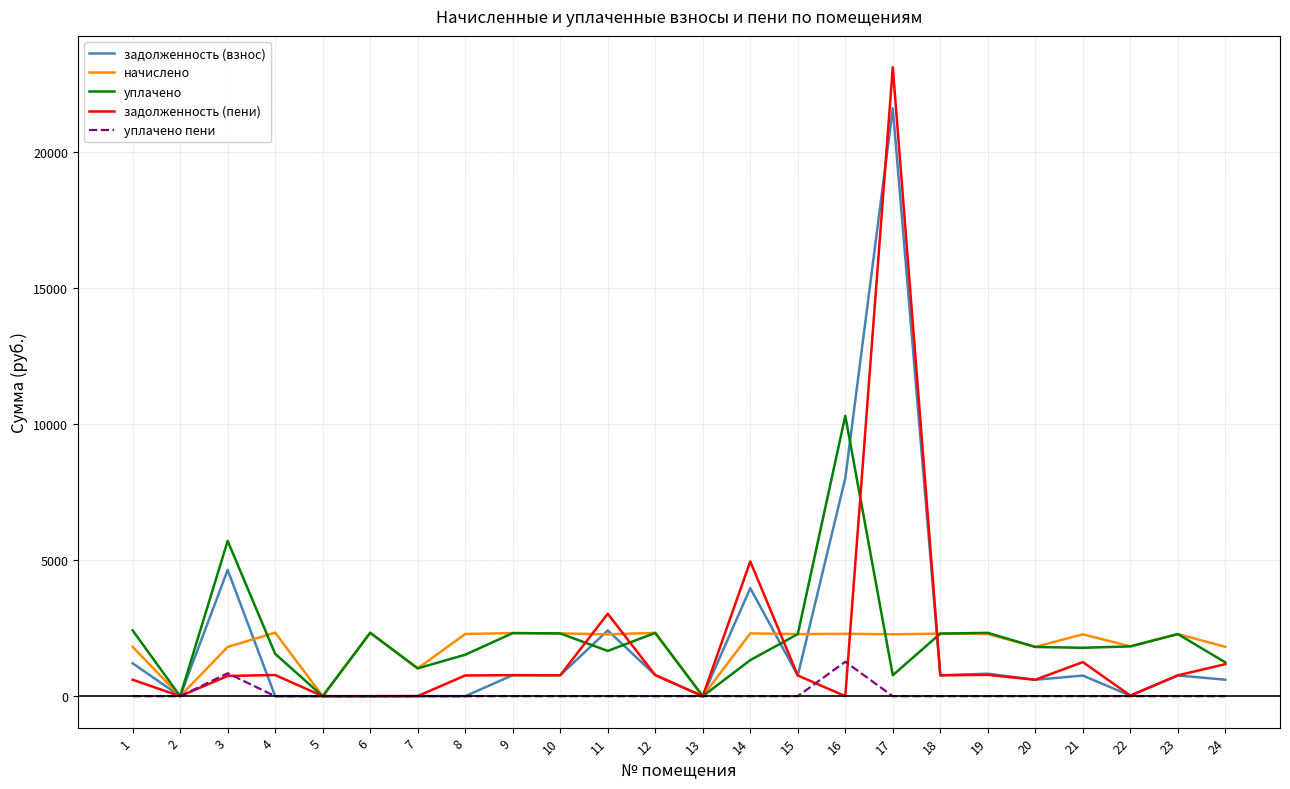

What is the sum of the задолженность (взнос) values at 16 and 4?

8013.2